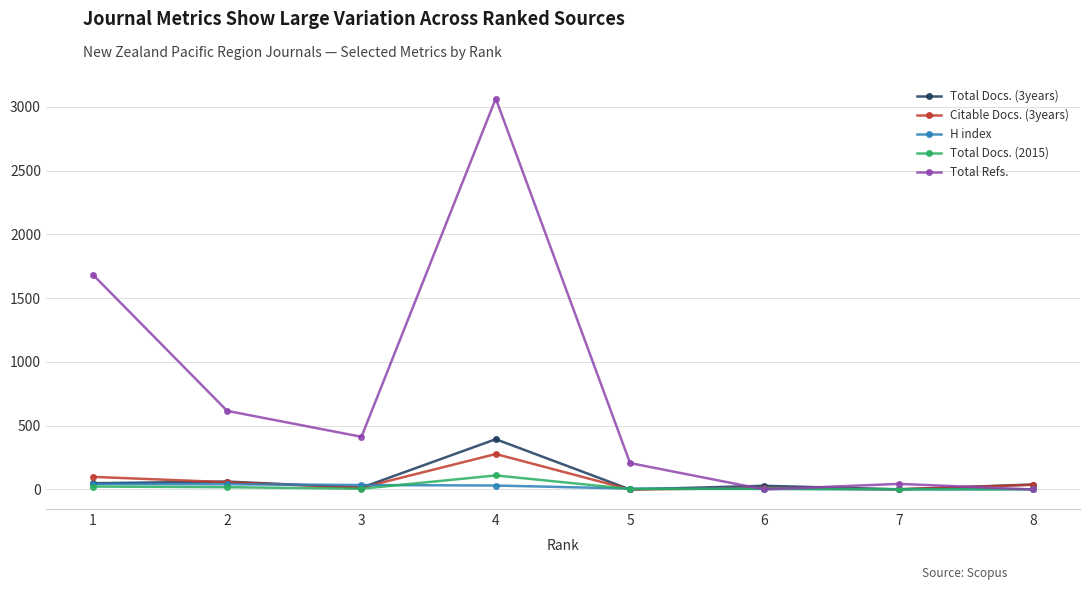

What is the sum of all Citable Docs. (3years) values?

497